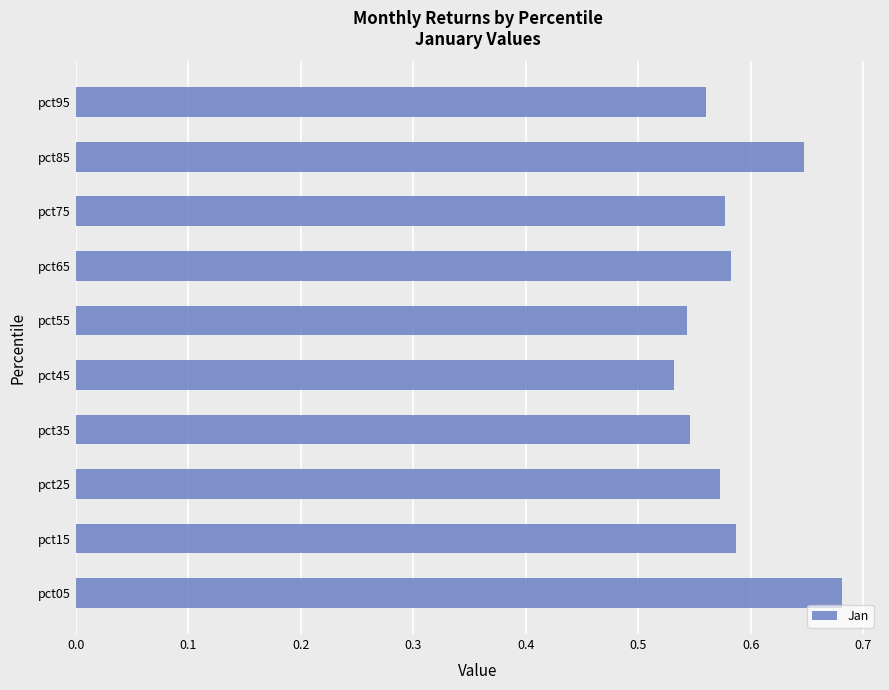

Which label corresponds to the largest value in the chart?

pct05